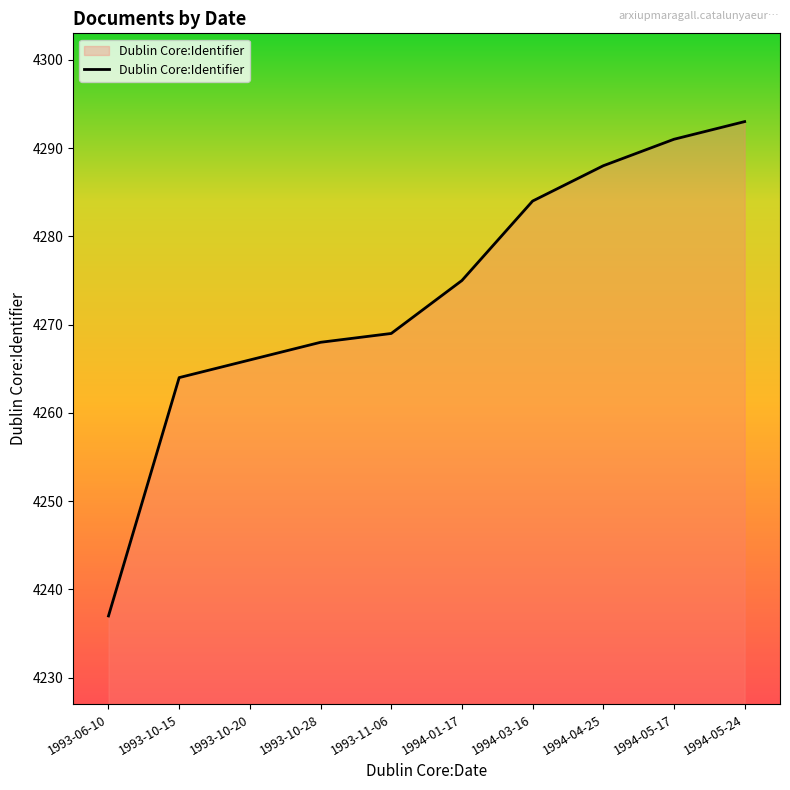

Count the number of data series in this chart.

1